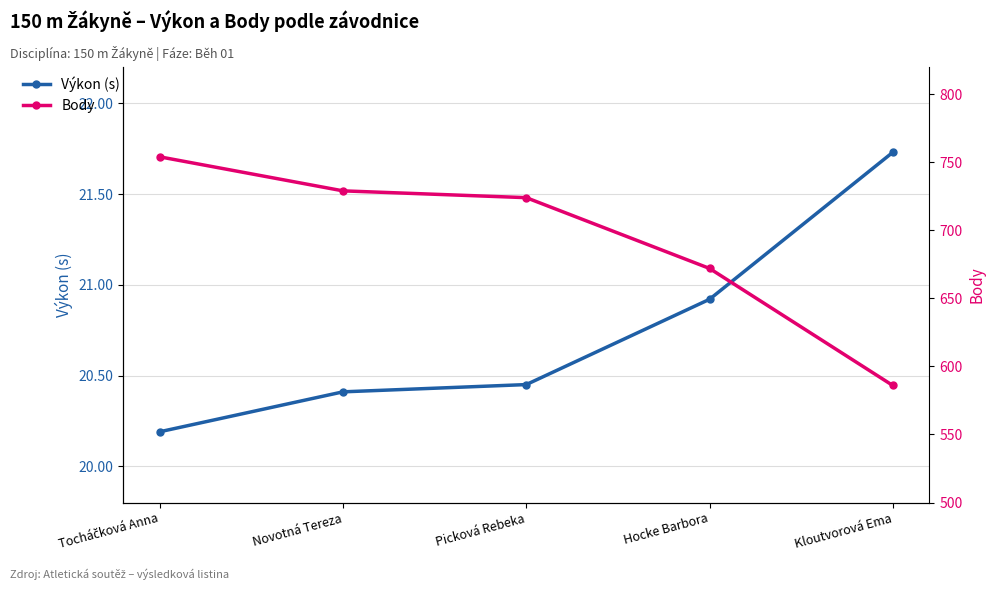

The value of Body at Tocháčková Anna is 1285.0. True or false?

False